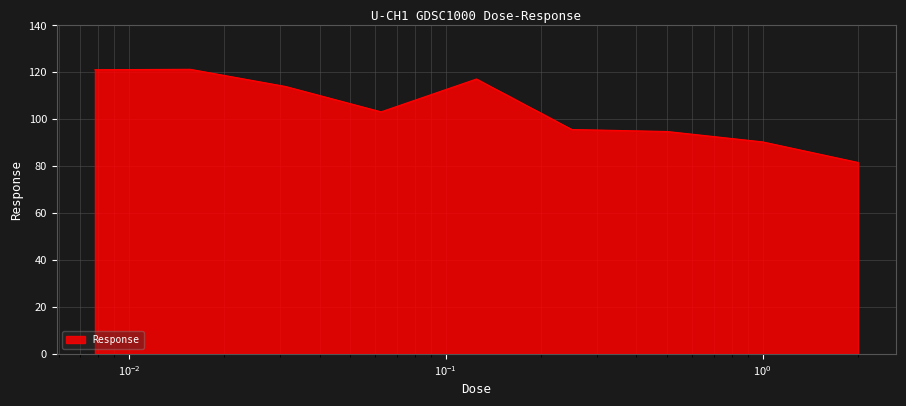

What is the difference between the maximum and minimum values?

39.7